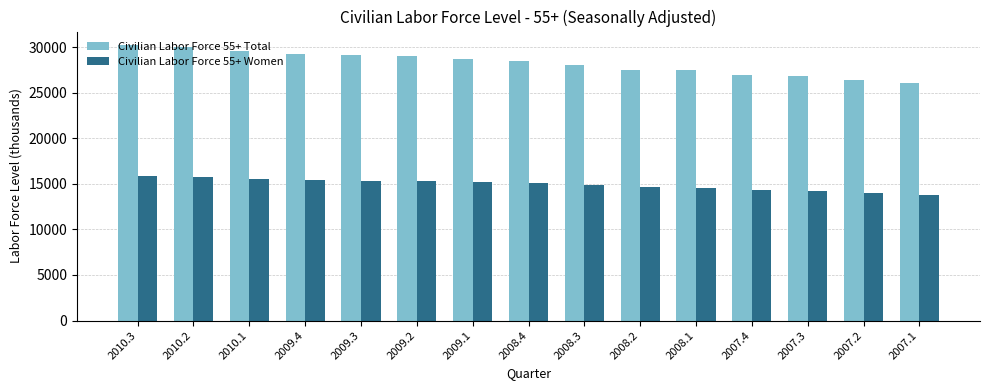

Where is Civilian Labor Force 55+ Total nearest to the value 28124?

2008.3